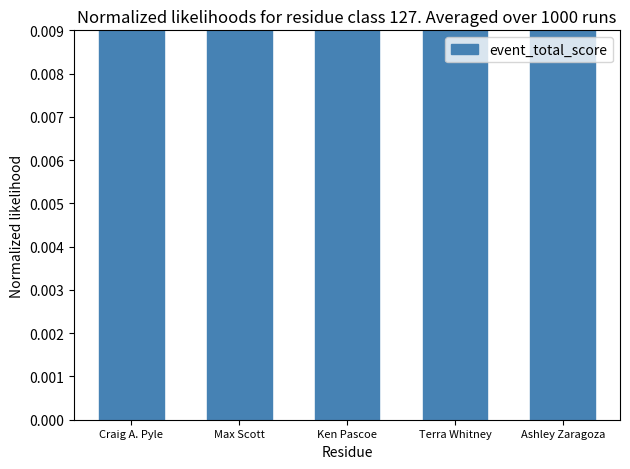

List the labels in order of value, smallest first.

Craig A. Pyle, Max Scott, Ken Pascoe, Terra Whitney, Ashley Zaragoza